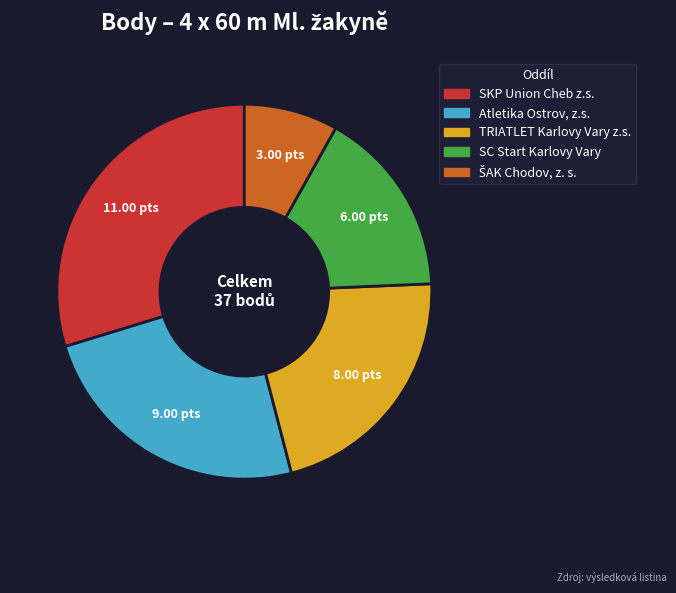

Which category has the biggest portion of the pie?

SKP Union Cheb z.s.